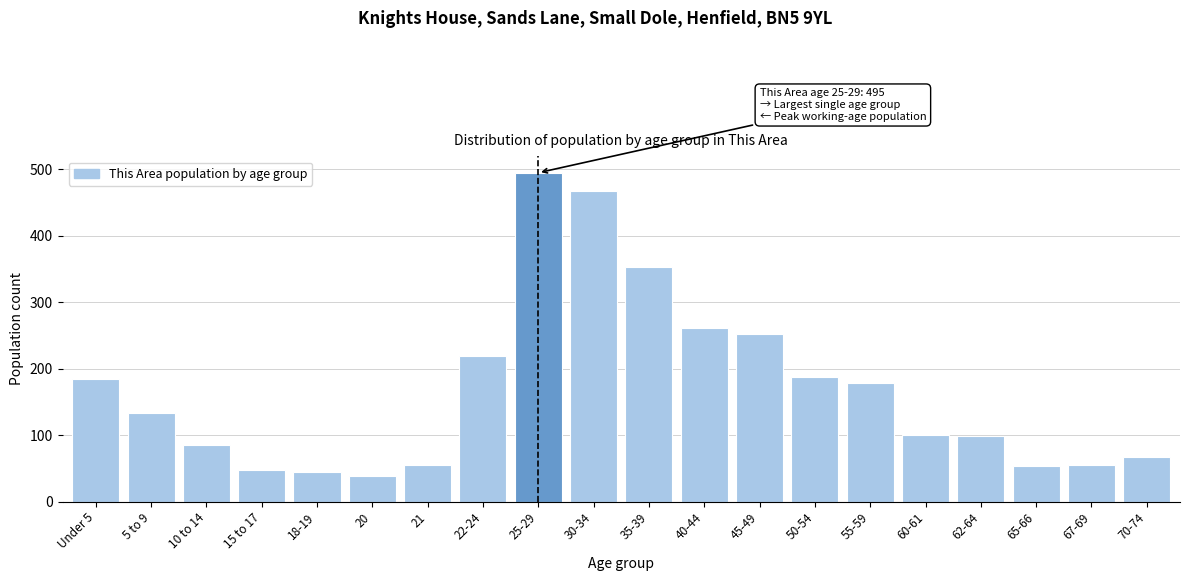

What is the label of the 2nd bar from the right?

67-69